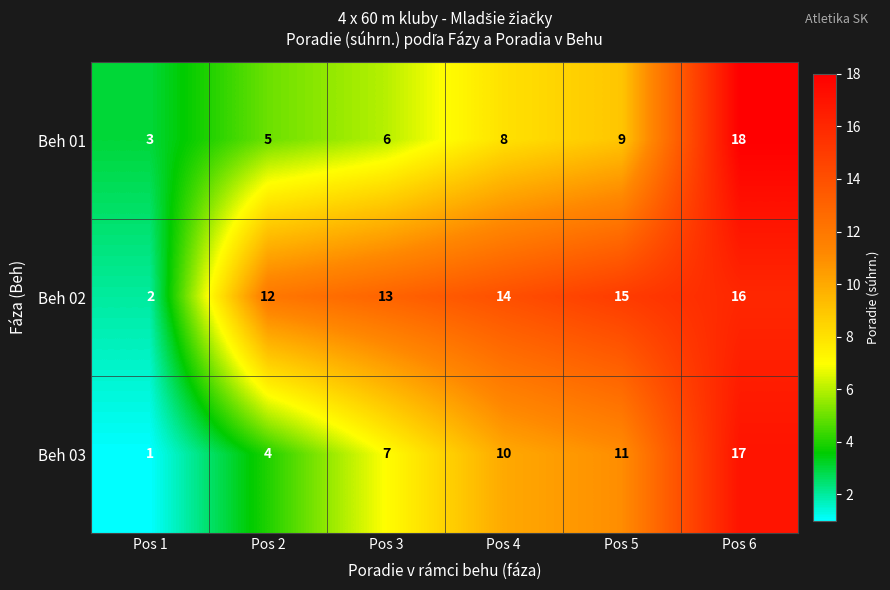

What is the difference between the second highest and minimum values in the Beh 02 series?

13